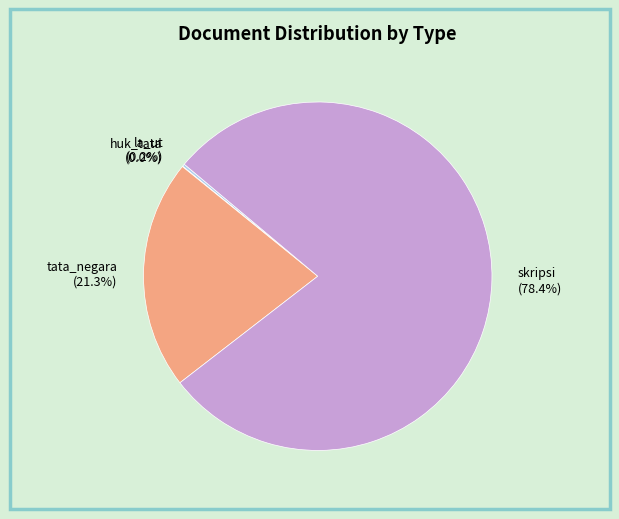

Is skripsi the majority of the pie?

Yes